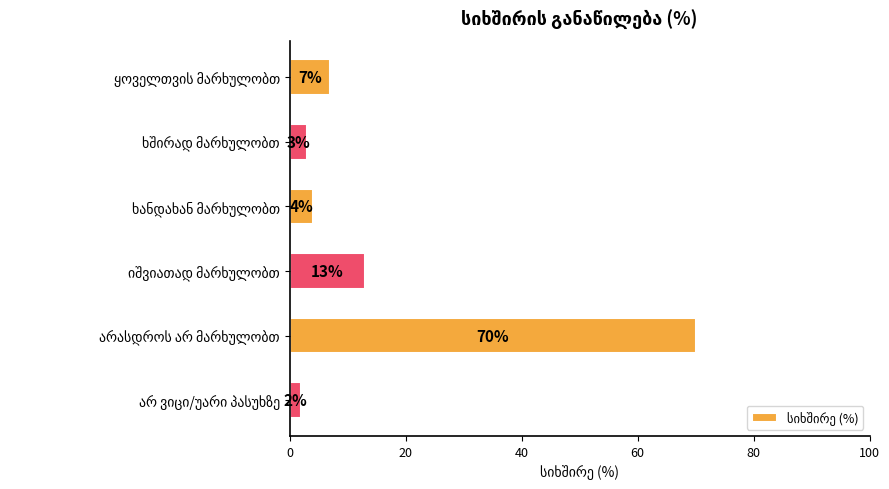

What is the value of the 3rd bar from the top?

4